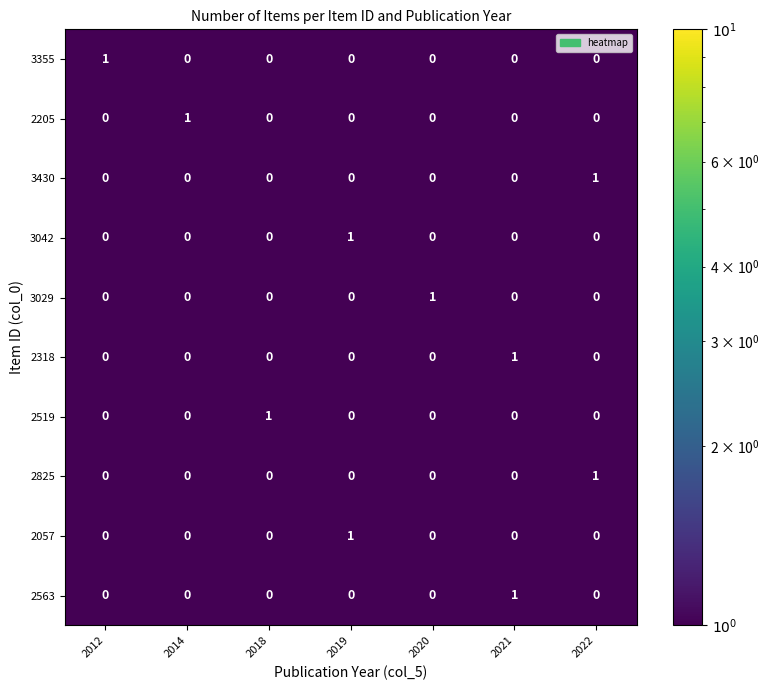

True or false: 2318 has a value of 1 at 2021.

True